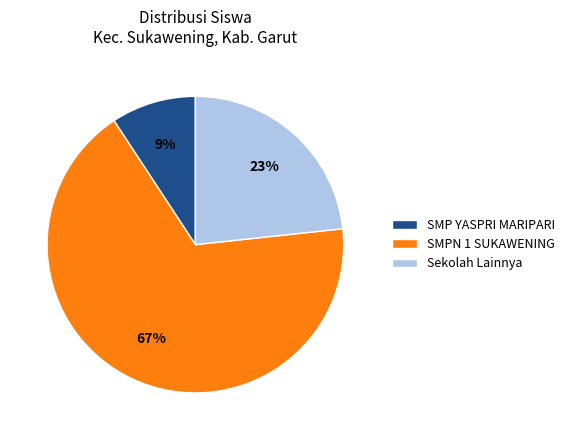

To the nearest percent, what is the average slice percentage?

33%